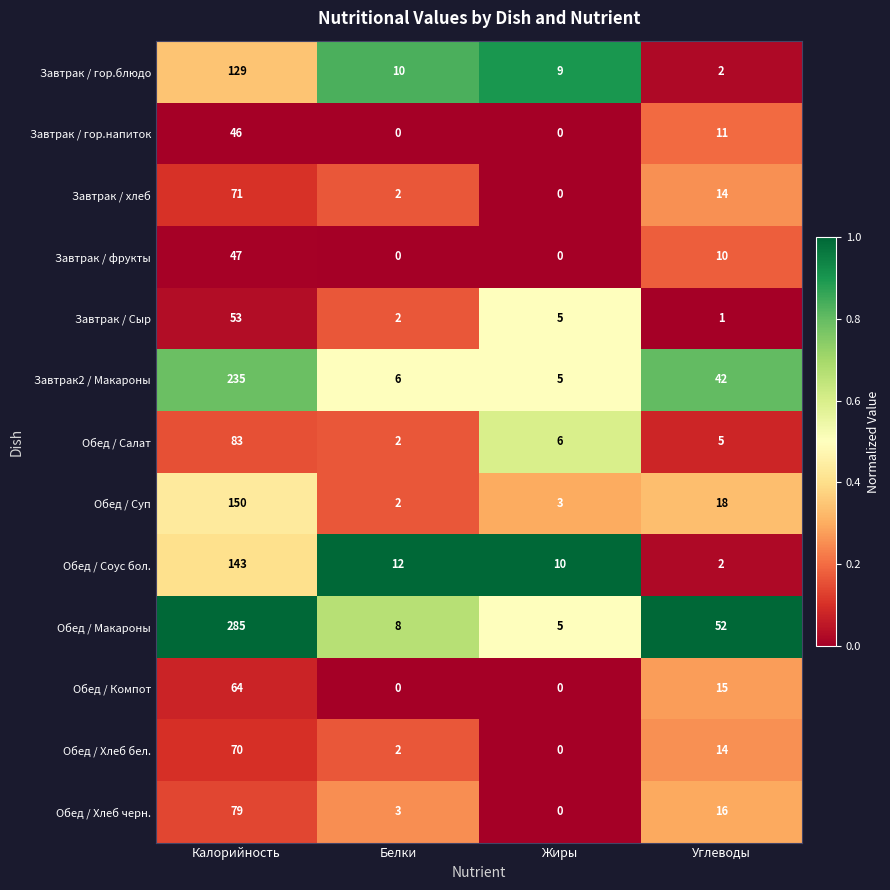

How many distinct data groups are displayed?

13